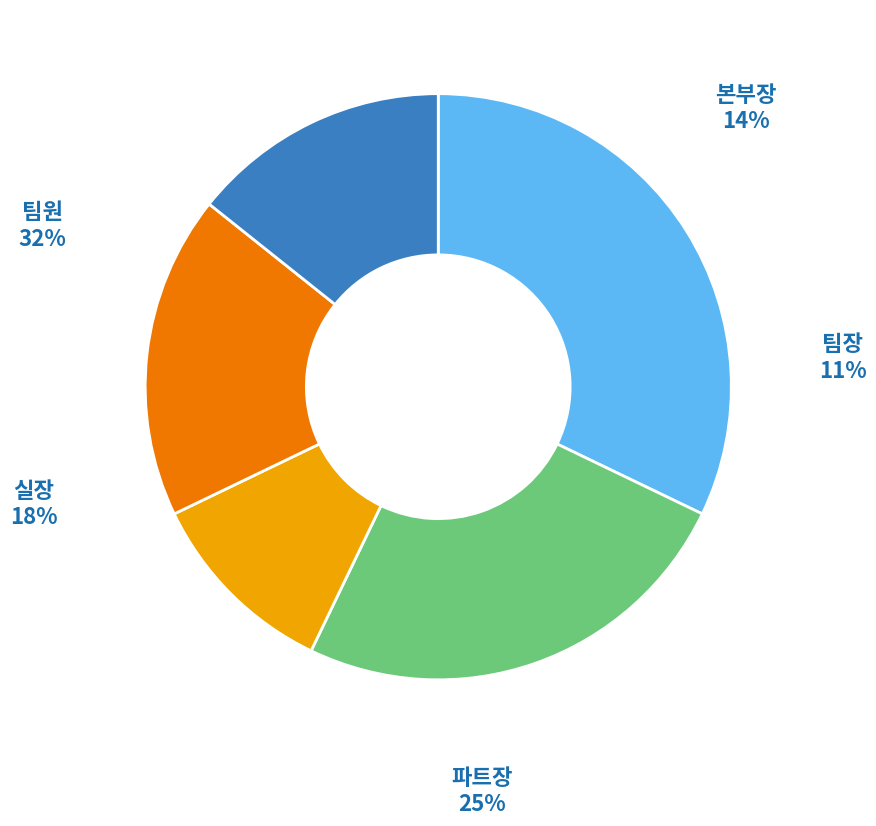

How many segments does this pie chart have?

5